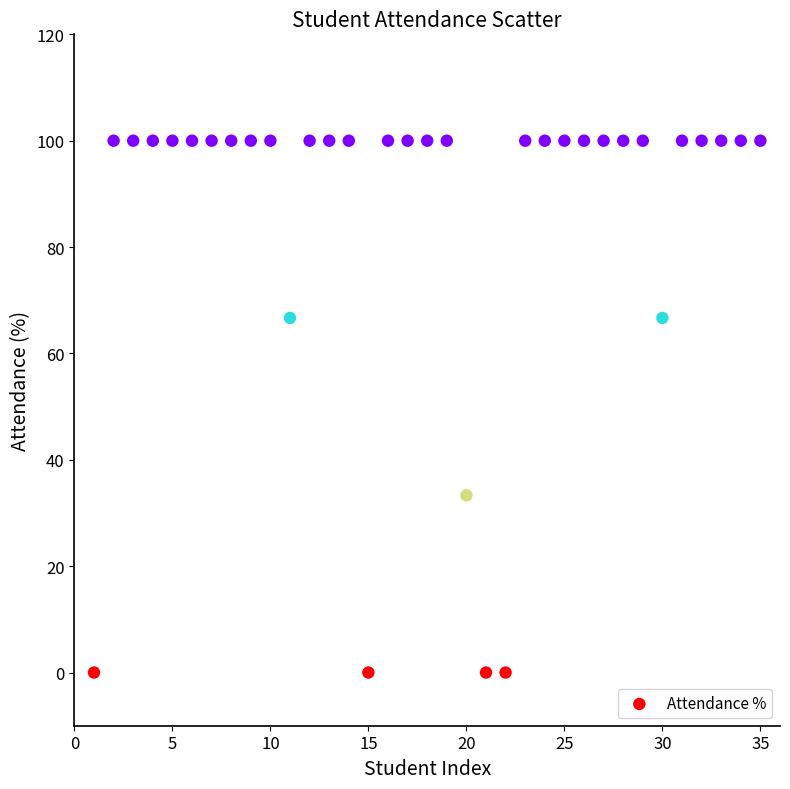

What is the range of Y values (max minus min)?

100.0